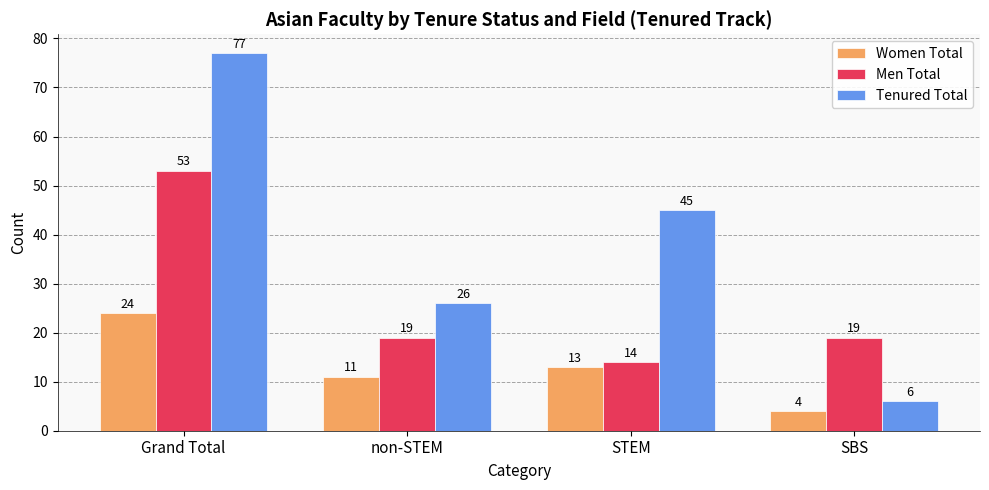

Which series has the largest total across all categories?

Tenured Total